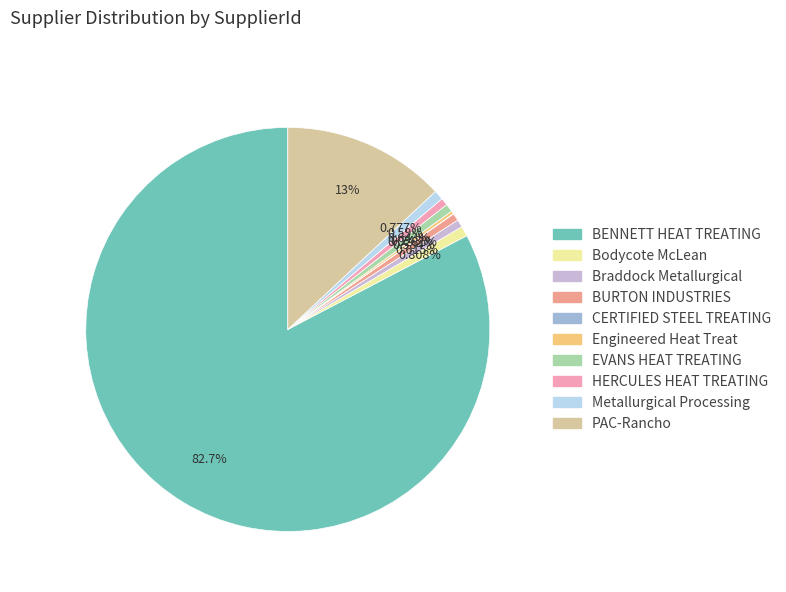

To the nearest percent, what is the average slice percentage?

10%